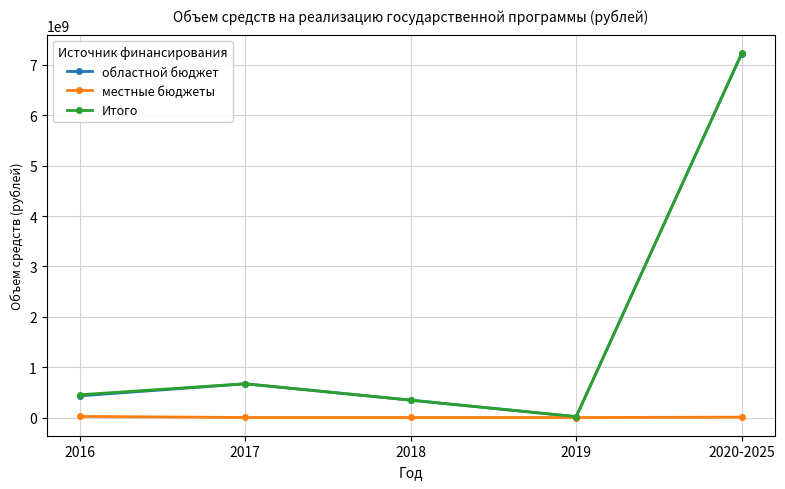

Rank the categories by областной бюджет value from highest to lowest.

2020-2025, 2017, 2016, 2018, 2019